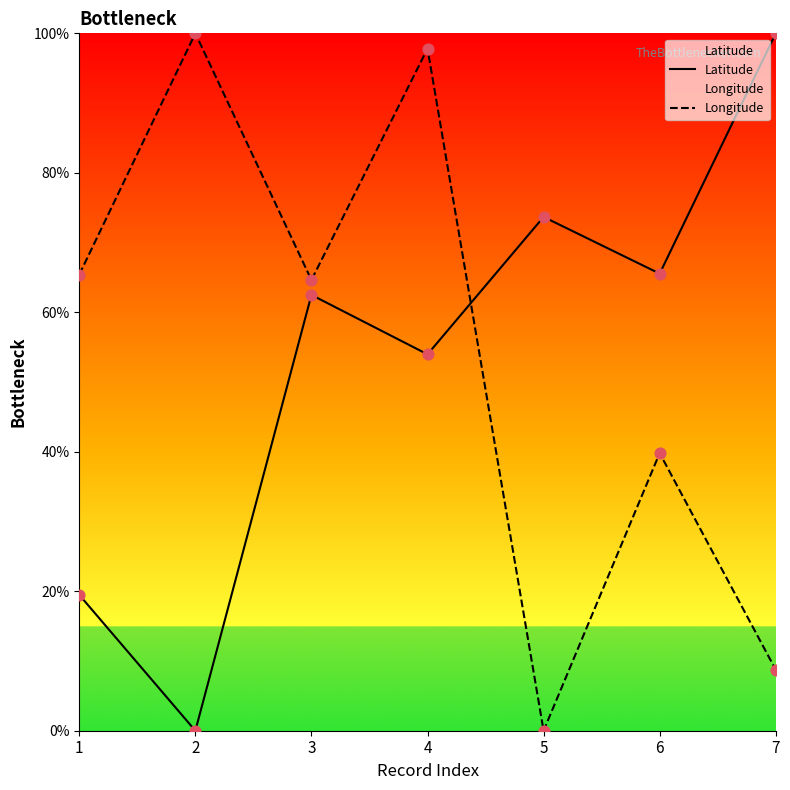

What is the total value across all series at 2?

100.0